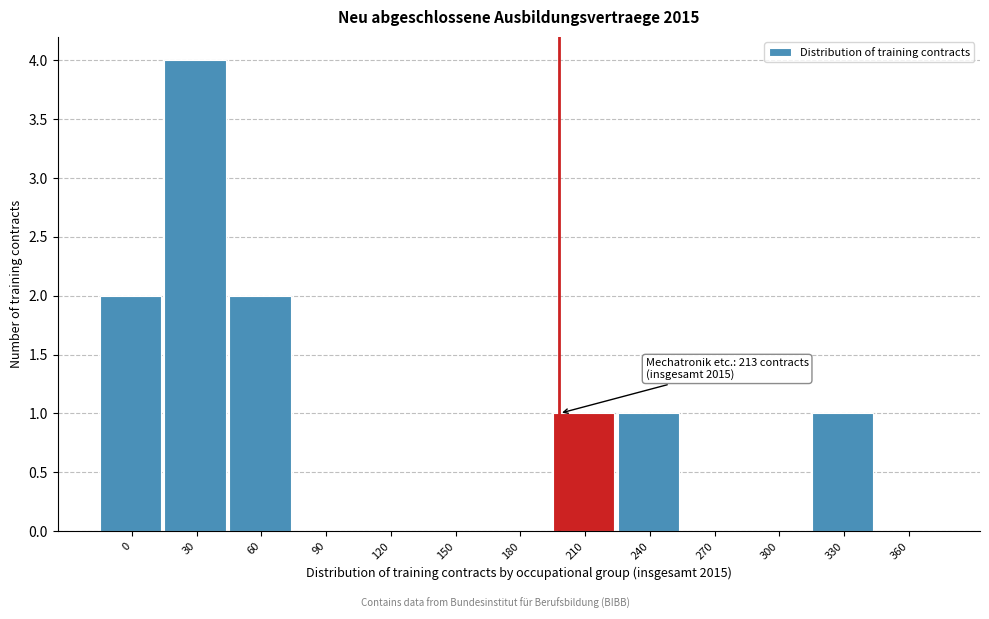

Reading right to left, extract all data points from this chart.

360=0	330=1	300=0	270=0	240=1	210=1	180=0	150=0	120=0	90=0	60=2	30=4	0=2